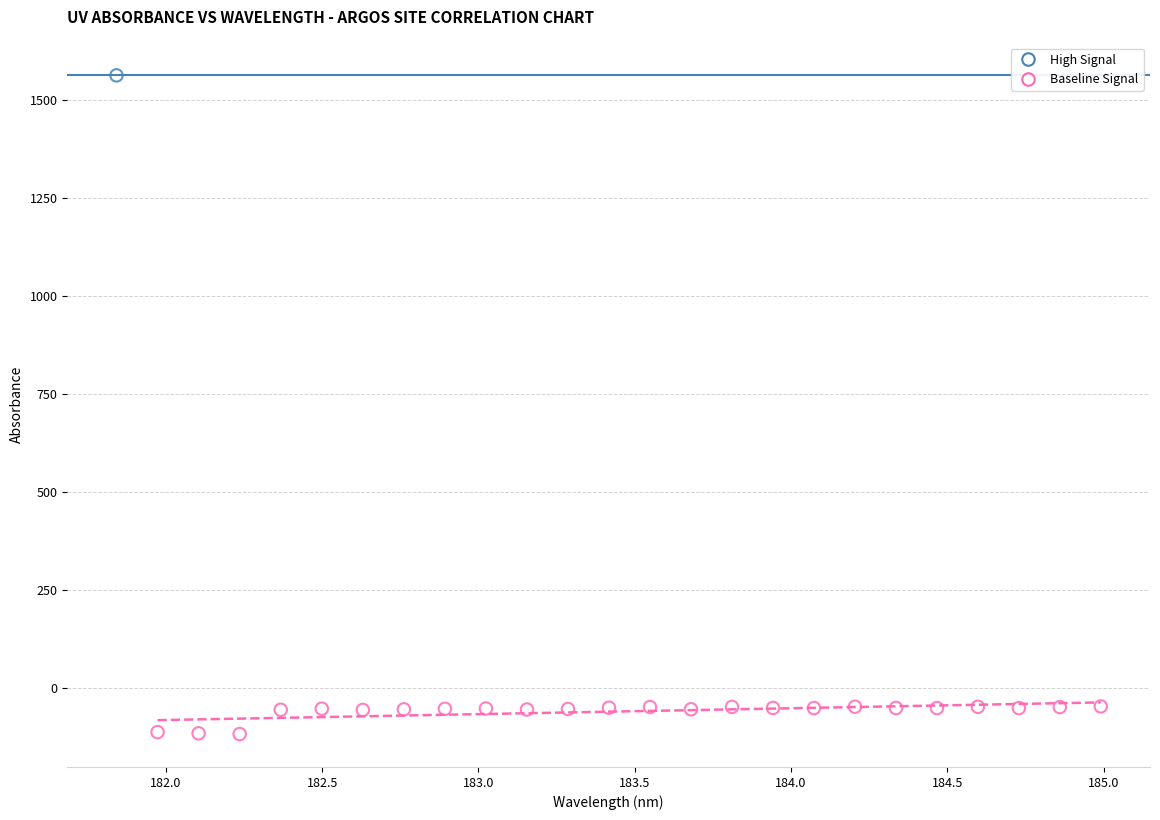

What are all the series names shown in the legend?

High Signal, Baseline Signal